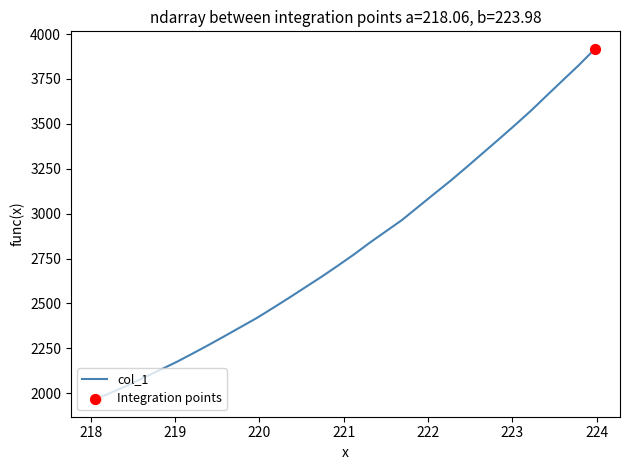

What is the difference between the maximum and minimum values?

1950.7